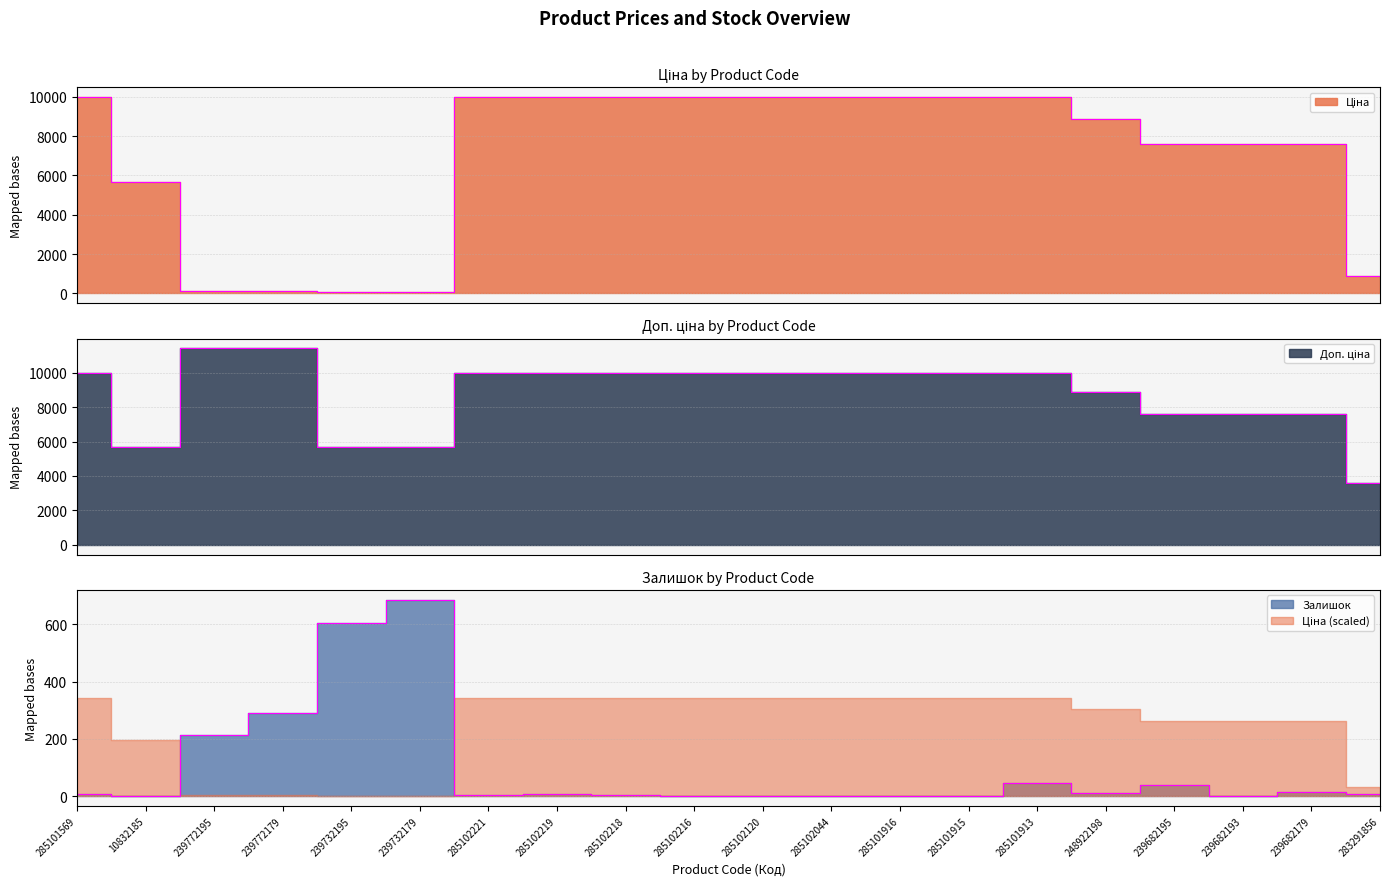

Rank the series by their average value, from lowest to highest.

Залишок, Ціна, Доп. ціна